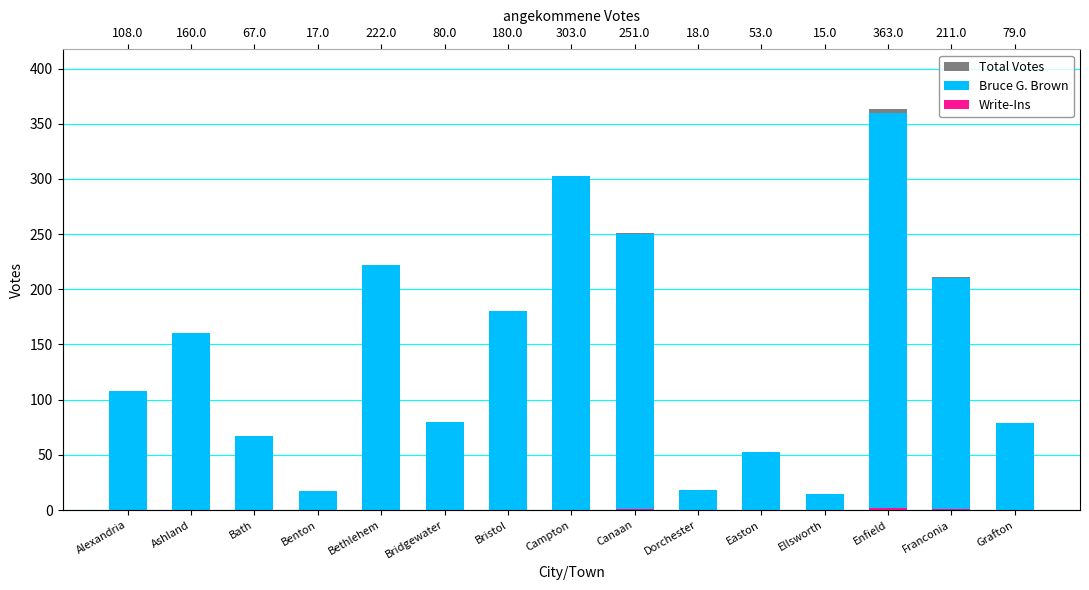

What is the approximate value of Bruce G. Brown at Benton, to the nearest 10?

20